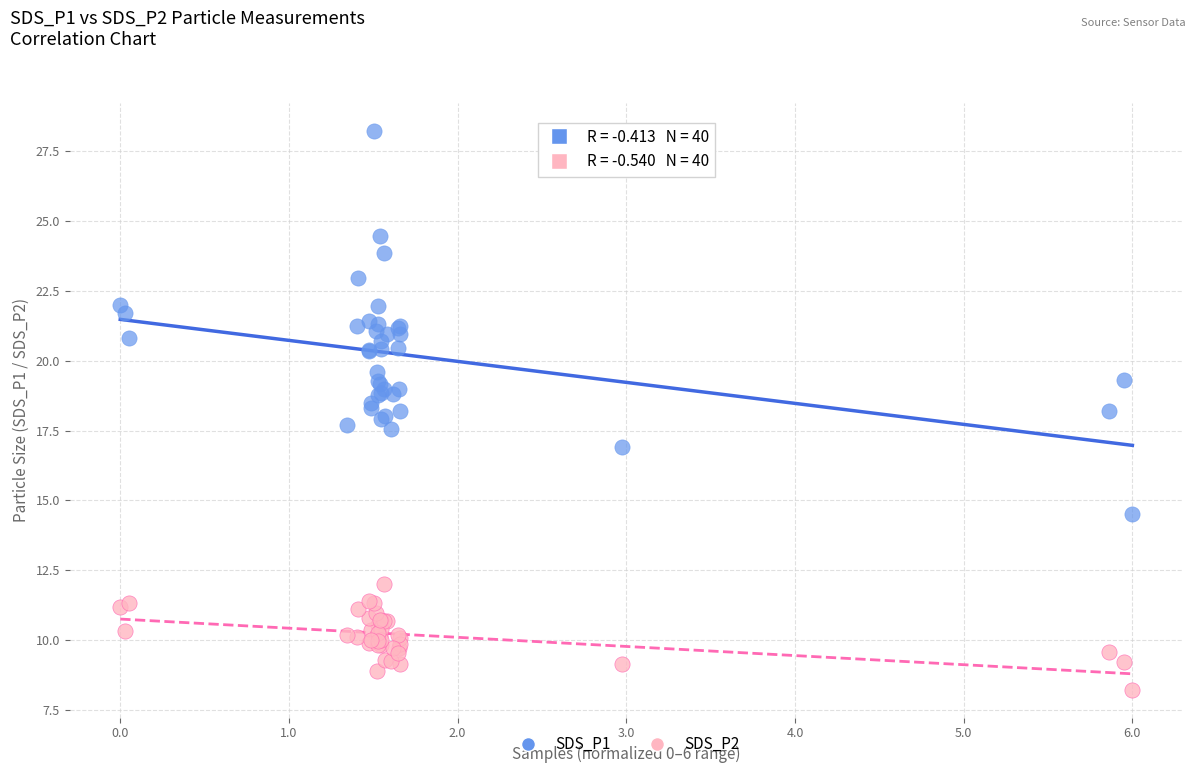

Which series reaches the maximum Y coordinate?

SDS_P1